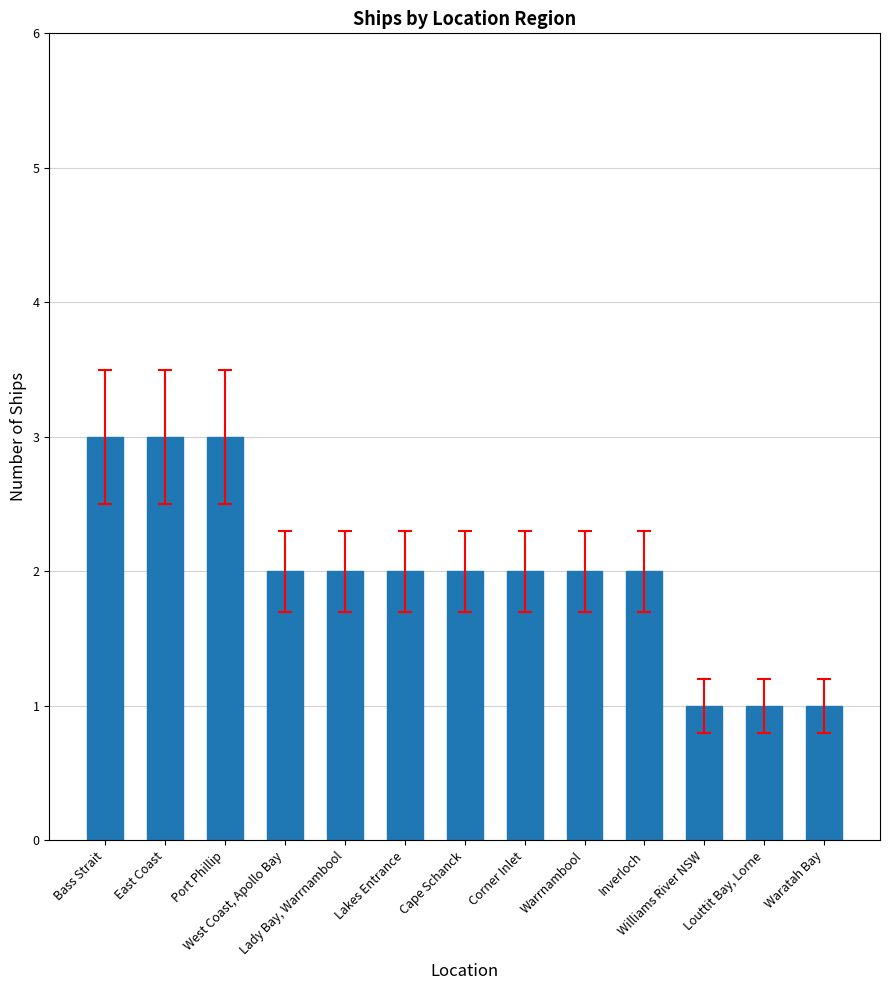

What is the value of the 13th bar from the left?

1